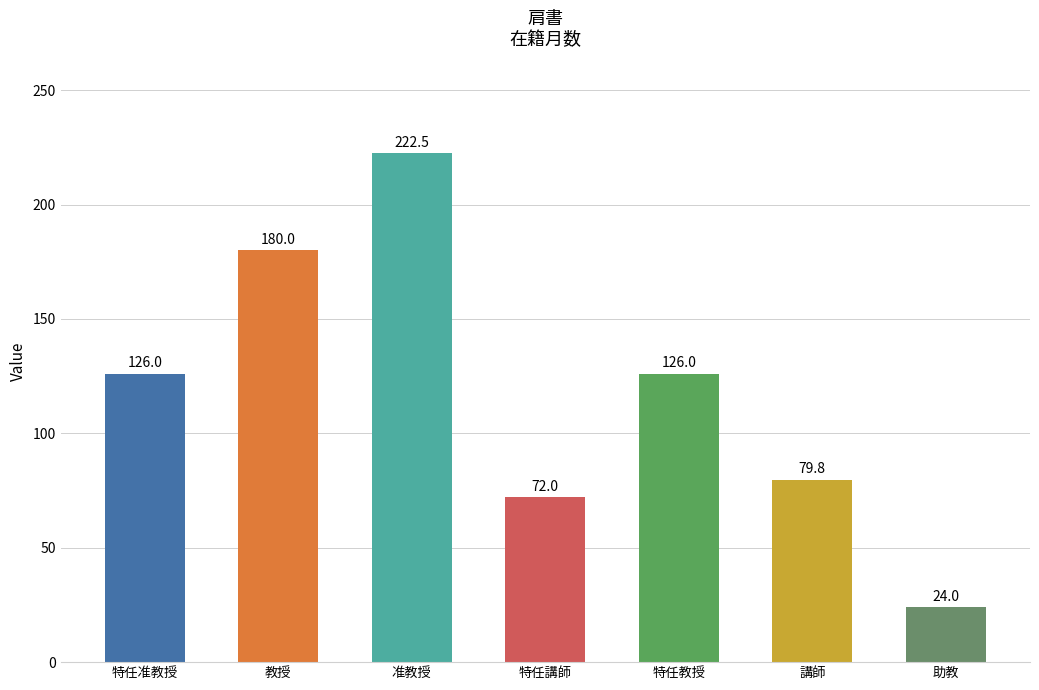

Approximately how many times larger is the value at 助教 compared to 准教授?

0.1